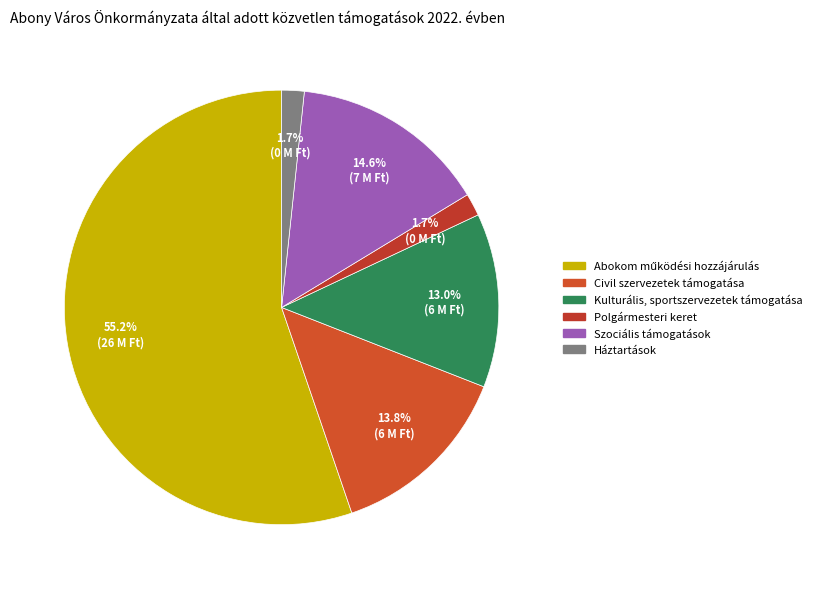

Does Szociális támogatások represent more than half of the total?

No